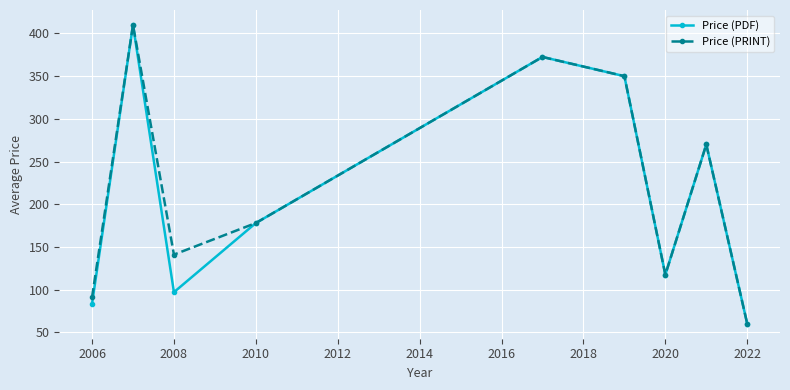

In Price (PRINT), how many points are higher than both neighbors (excluding endpoints)?

3